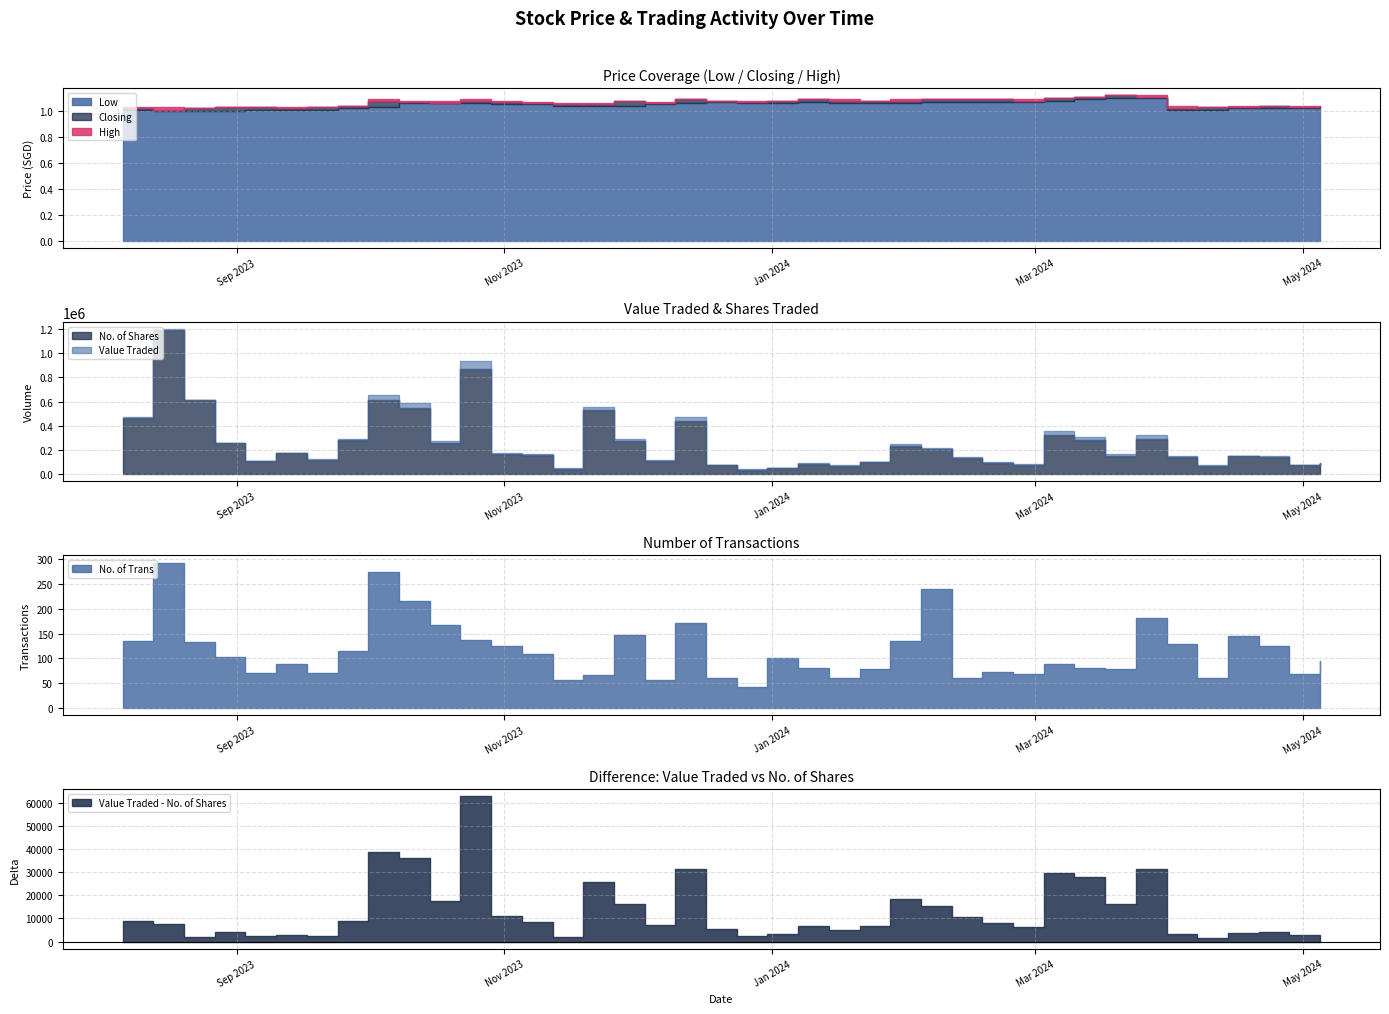

Between 17/03/2024 and 07/01/2024, which series saw the biggest shift?

Value Traded